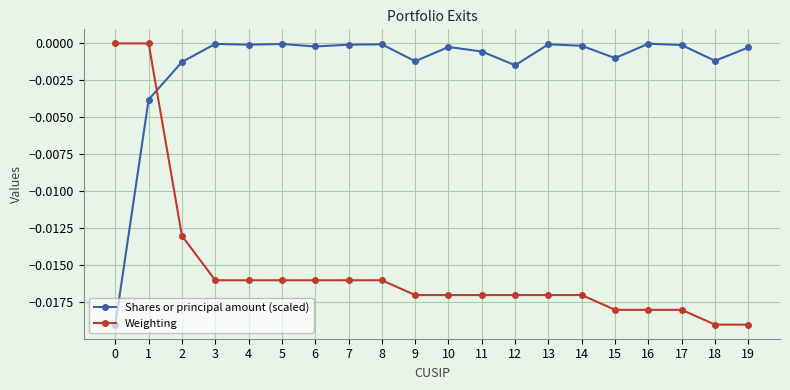

What is the sum of all Weighting values?

-0.3